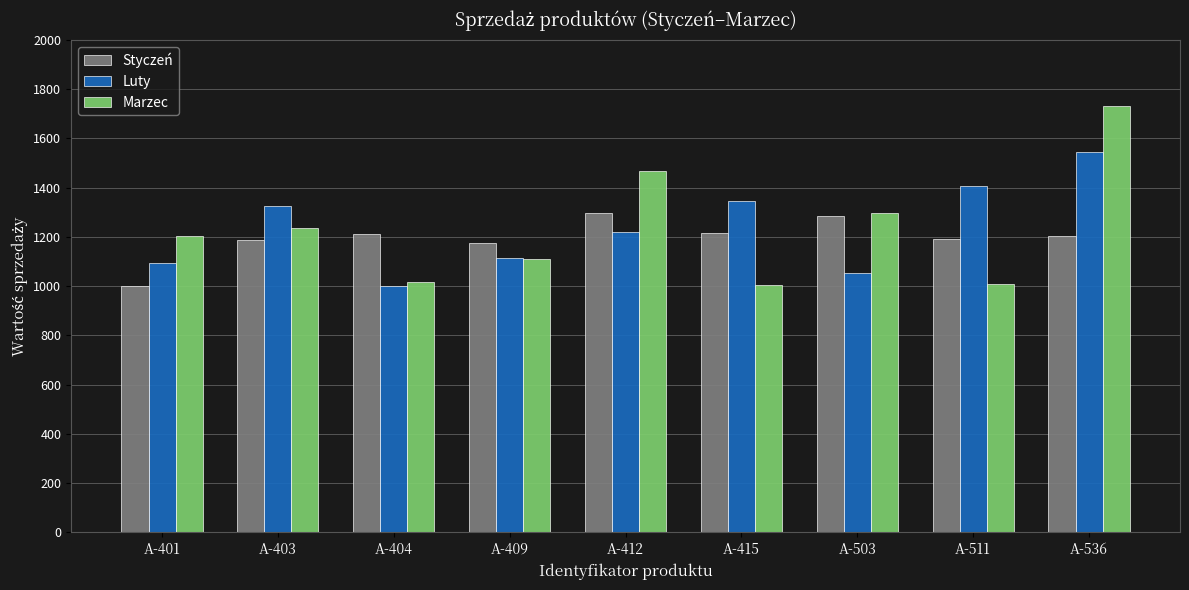

At how many categories does at least one series exceed 1187?

8